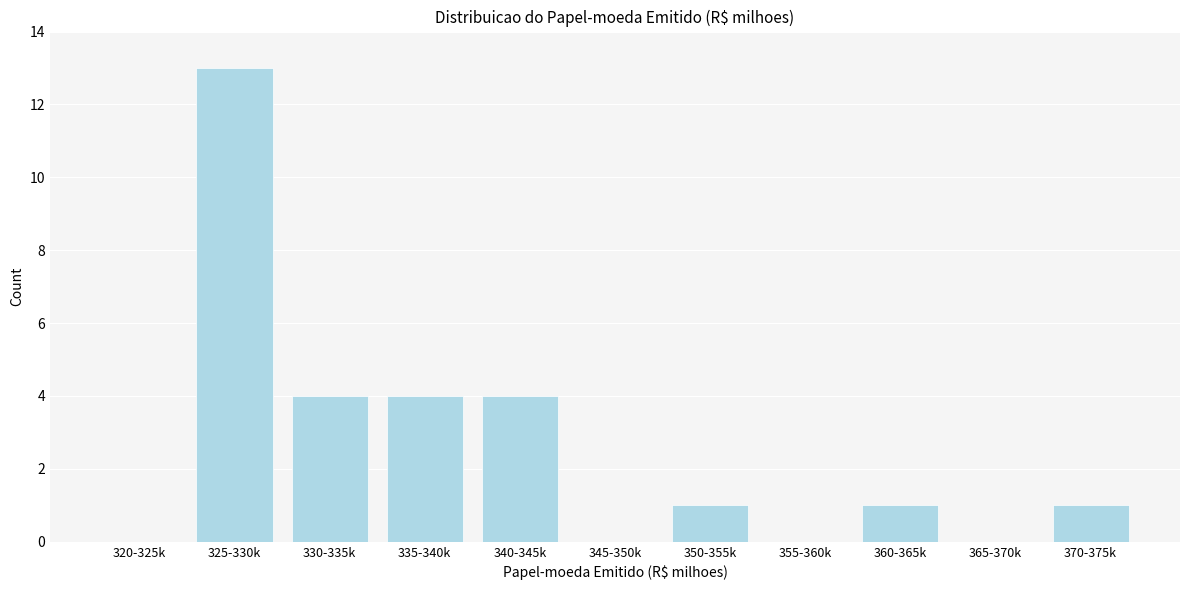

Reading left to right, what are all the values shown in this chart?

320-325k=0	325-330k=13	330-335k=4	335-340k=4	340-345k=4	345-350k=0	350-355k=1	355-360k=0	360-365k=1	365-370k=0	370-375k=1